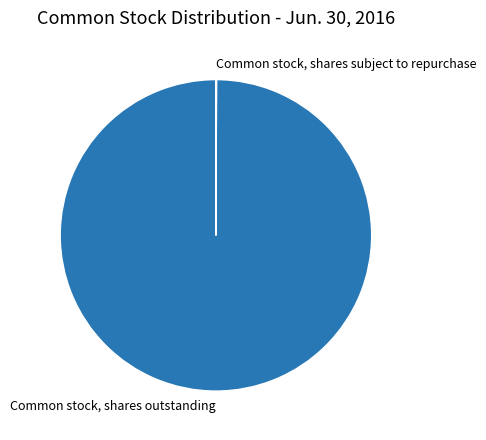

Which slice represents more than half of the pie?

Common stock, shares outstanding